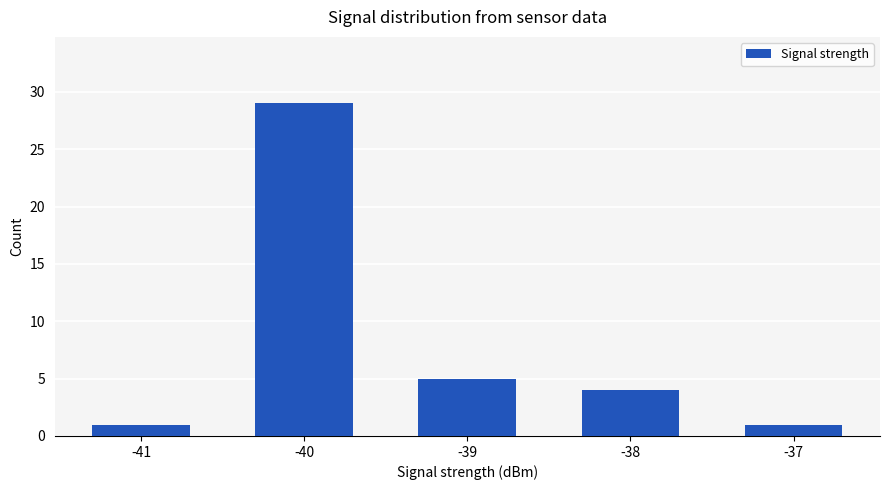

What is the difference between the second highest and minimum values?

4